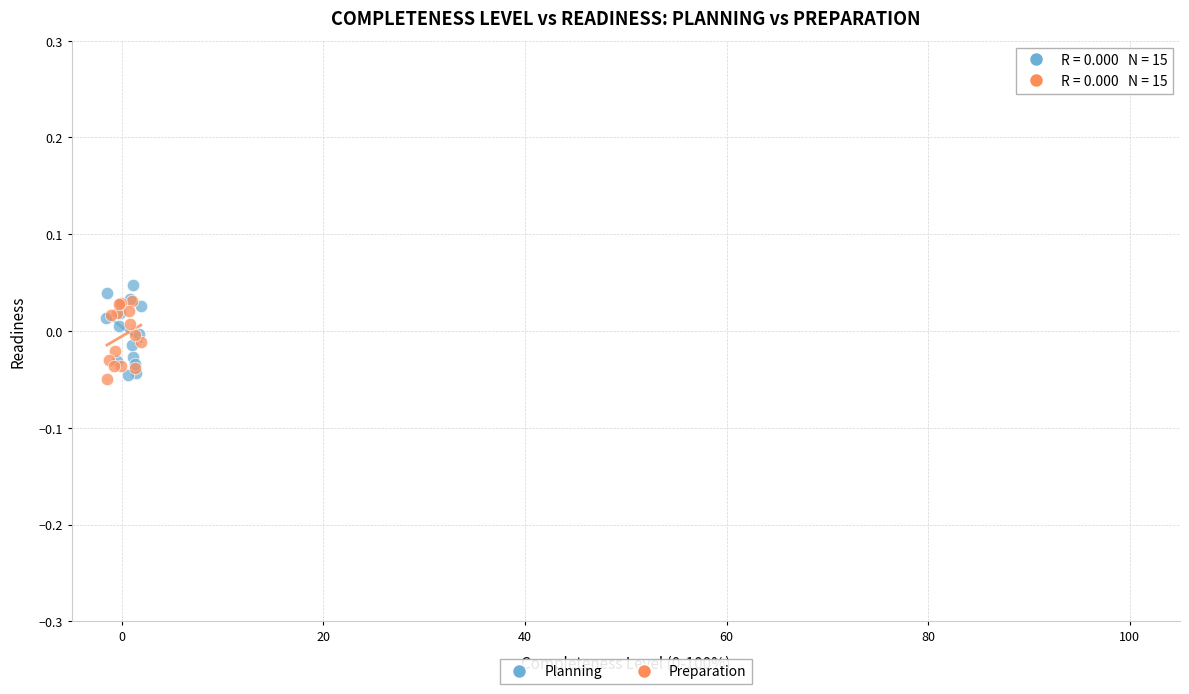

What are all the series names shown in the legend?

Planning, Preparation